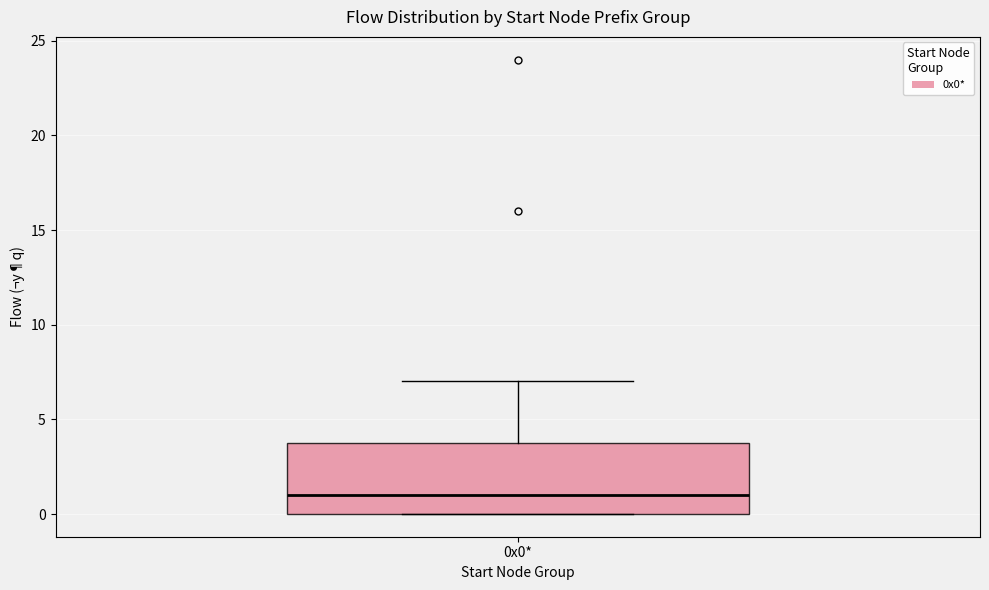

Read this box plot against the y-axis: the position of the median line, the range covered by the box, and the ends of both whiskers. The values are not printed on the chart, so give them approximately, as read against the axis.

median 1, box 0 to 4, whiskers 0 to 7